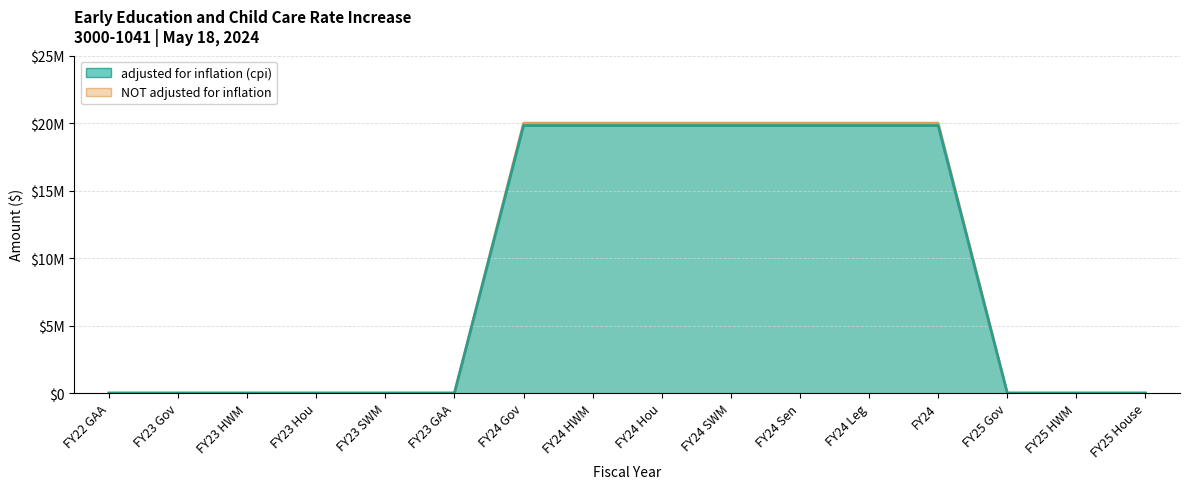

Which has a higher value, FY22 GAA or FY24 Hou?

FY24 Hou